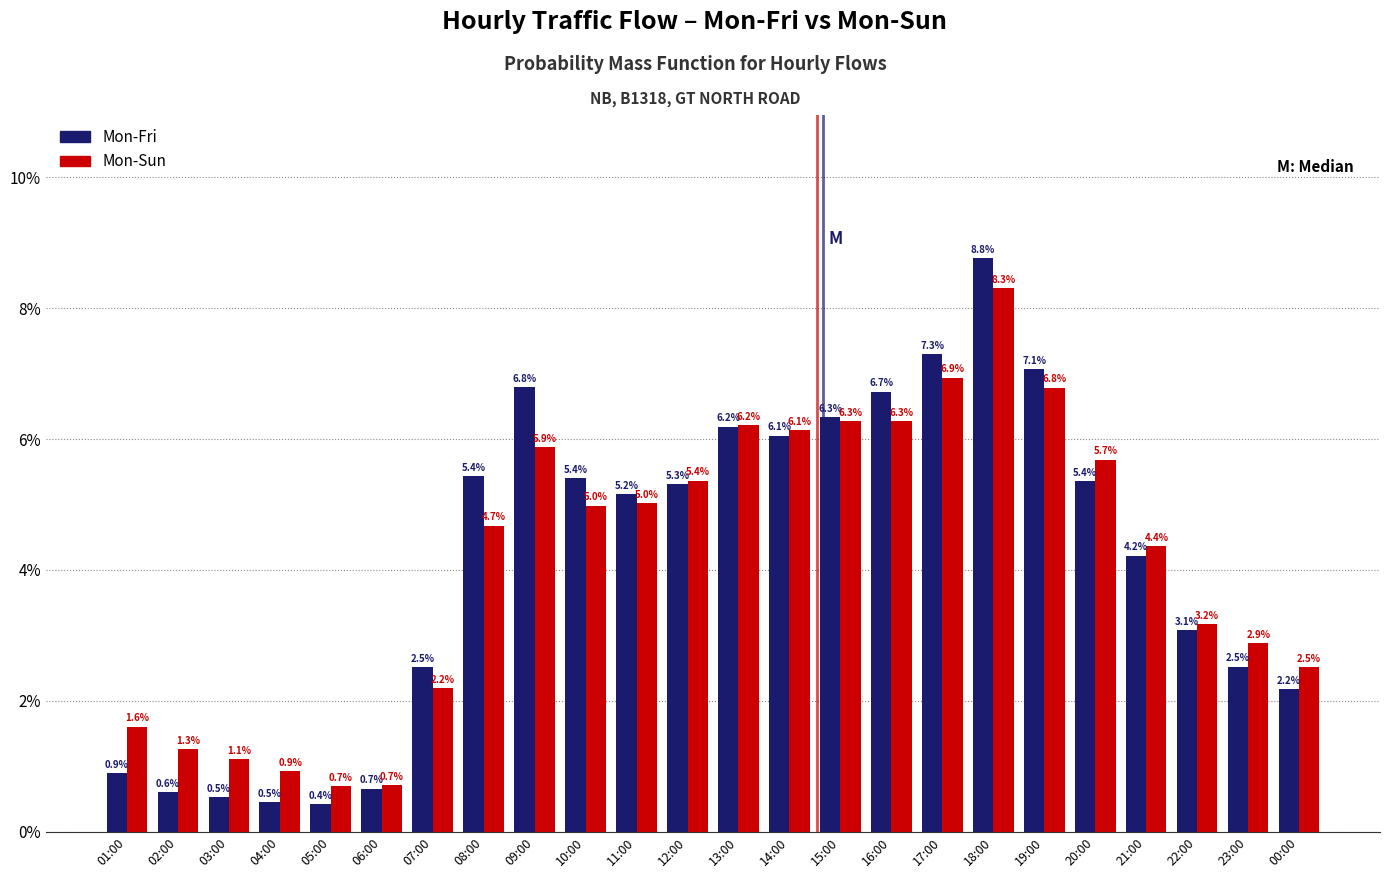

Reading left to right, transcribe all the data shown in this chart.

Mon-Fri: 01:00=0.9	02:00=0.6	03:00=0.5	04:00=0.5	05:00=0.4	06:00=0.7	07:00=2.5	08:00=5.4	09:00=6.8	10:00=5.4	11:00=5.2	12:00=5.3	13:00=6.2	14:00=6.1	15:00=6.3	16:00=6.7	17:00=7.3	18:00=8.8	19:00=7.1	20:00=5.4	21:00=4.2	22:00=3.1	23:00=2.5	00:00=2.2
Mon-Sun: 01:00=1.6	02:00=1.3	03:00=1.1	04:00=0.9	05:00=0.7	06:00=0.7	07:00=2.2	08:00=4.7	09:00=5.9	10:00=5.0	11:00=5.0	12:00=5.4	13:00=6.2	14:00=6.1	15:00=6.3	16:00=6.3	17:00=6.9	18:00=8.3	19:00=6.8	20:00=5.7	21:00=4.4	22:00=3.2	23:00=2.9	00:00=2.5